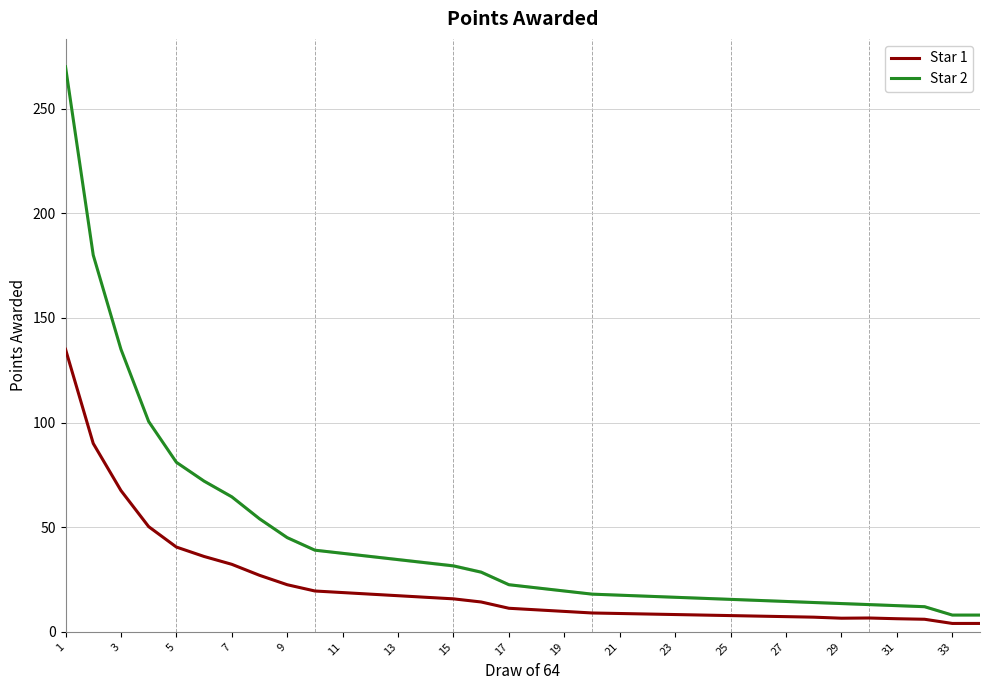

What is the average value of the Star 1 series?

22.3